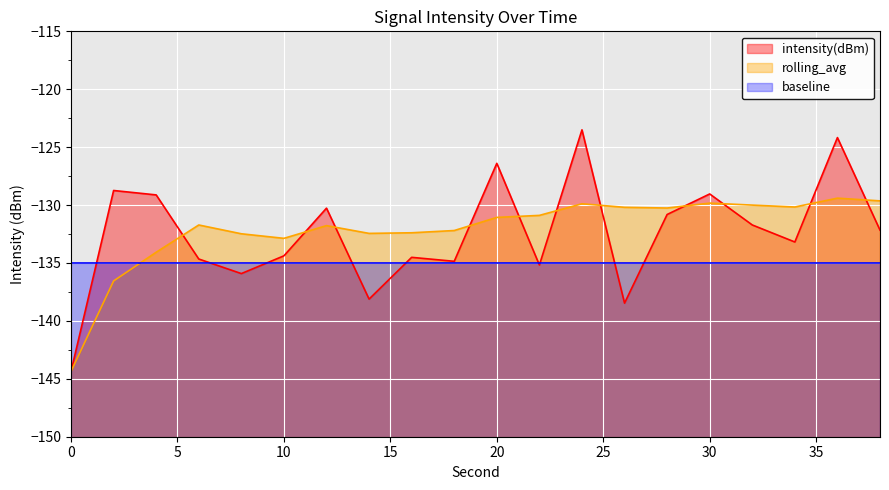

True or false: intensity(dBm) and rolling_avg intersect in this chart.

True